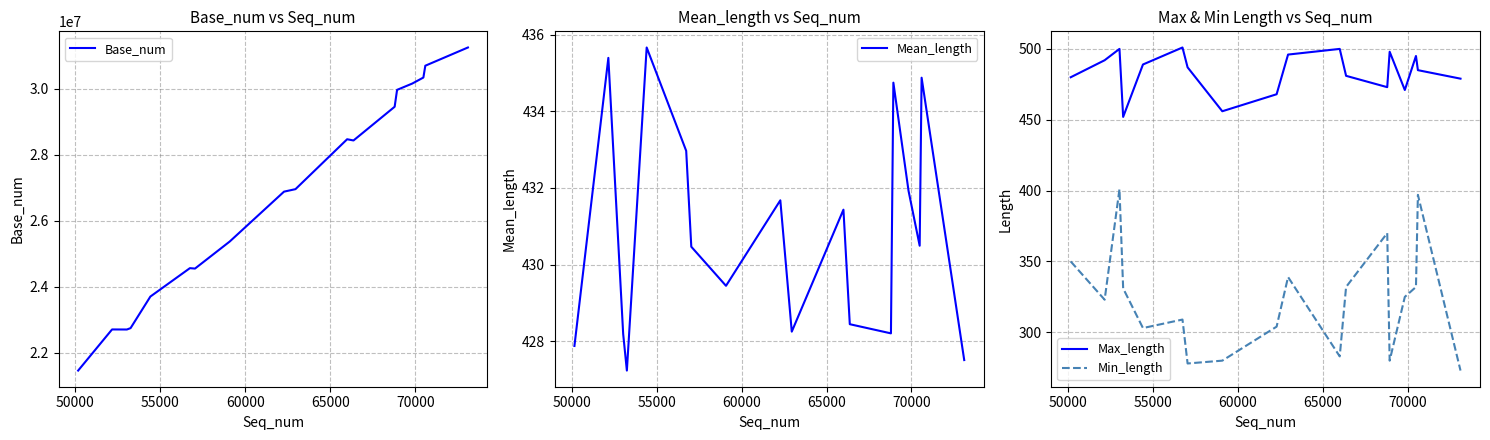

What is the maximum value for Min_length?

401